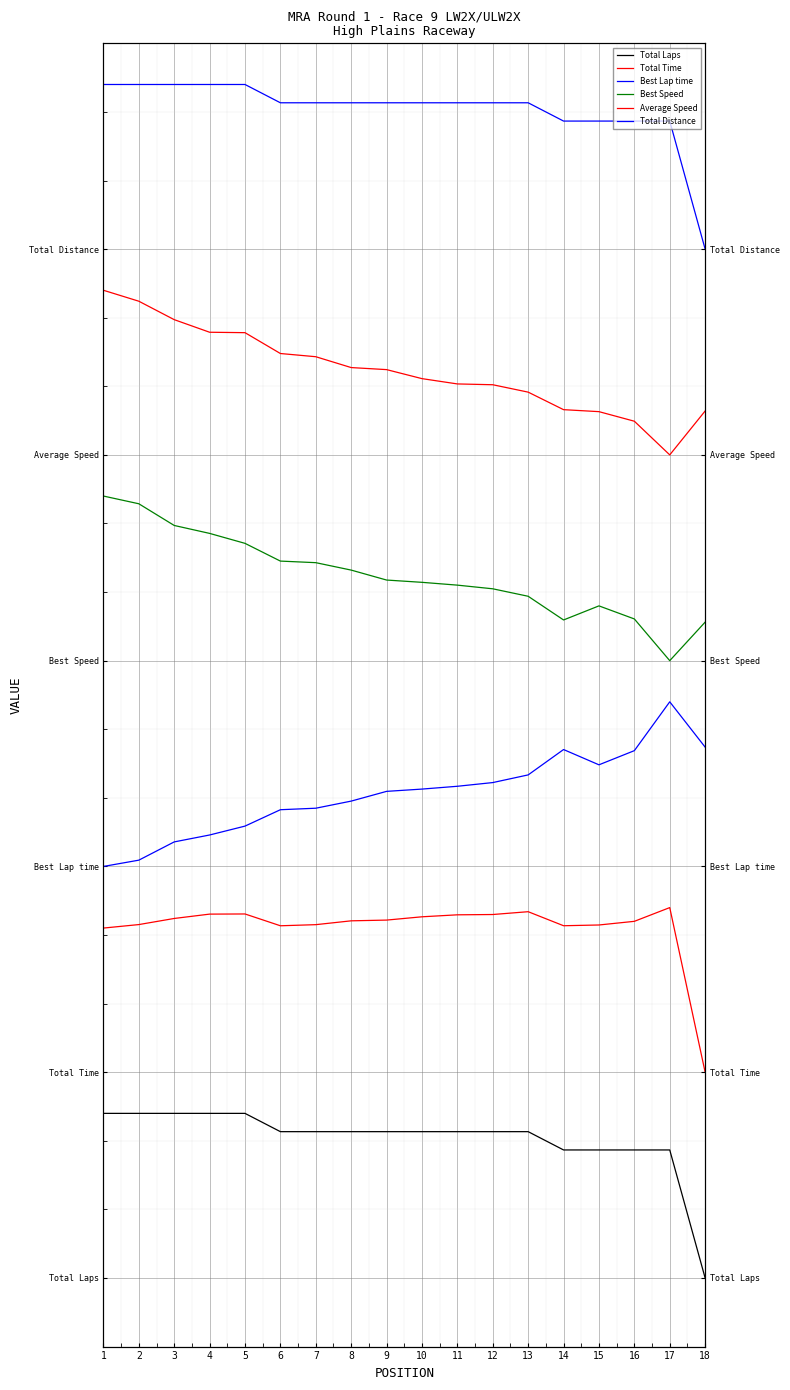

Which series has the largest range (max minus min)?

Best Speed